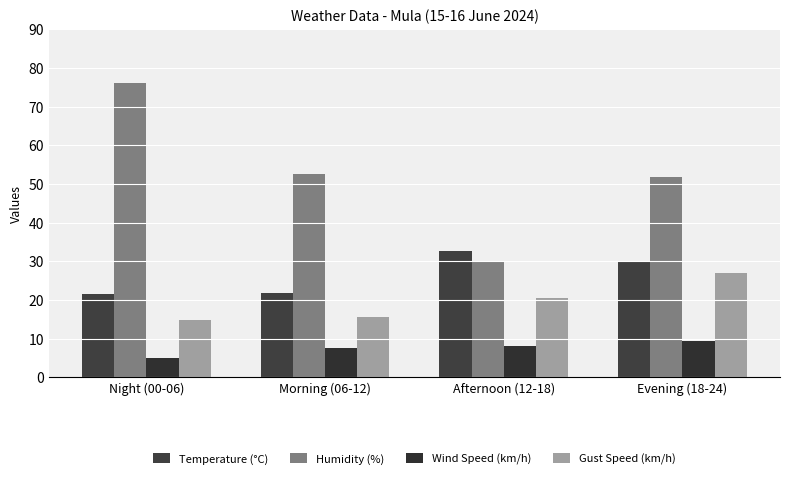

What is the total value across all series at Night (00-06)?

117.2